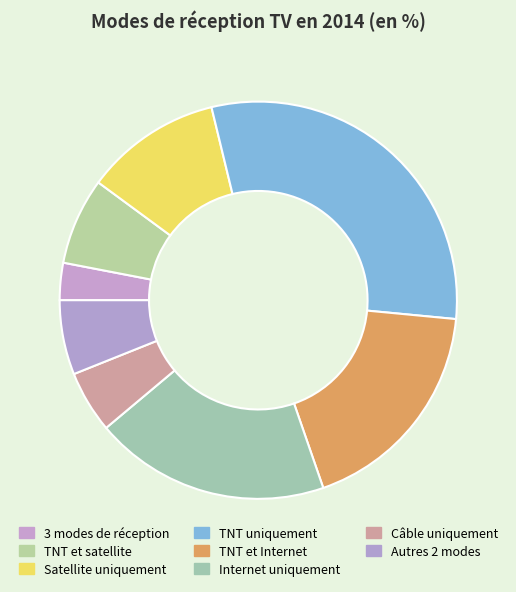

Does Câble uniquement represent more than half of the total?

No